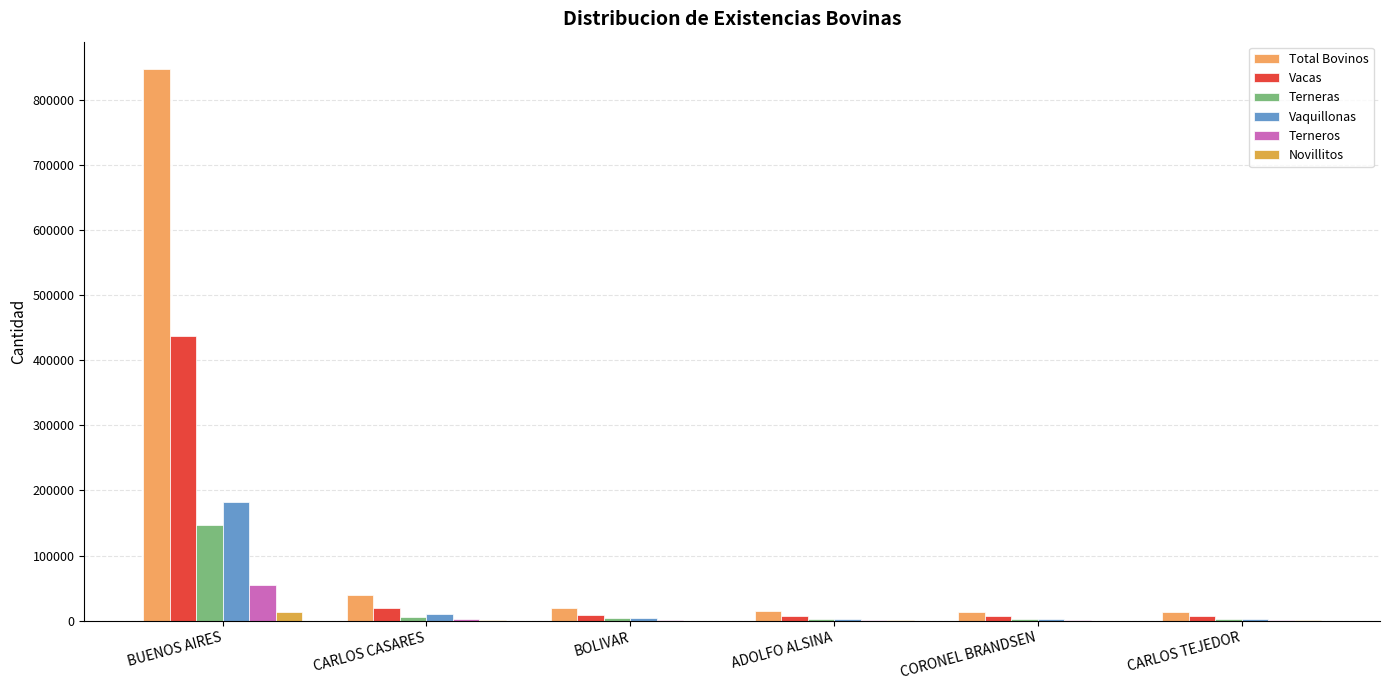

What is the maximum value for Terneros?

55154